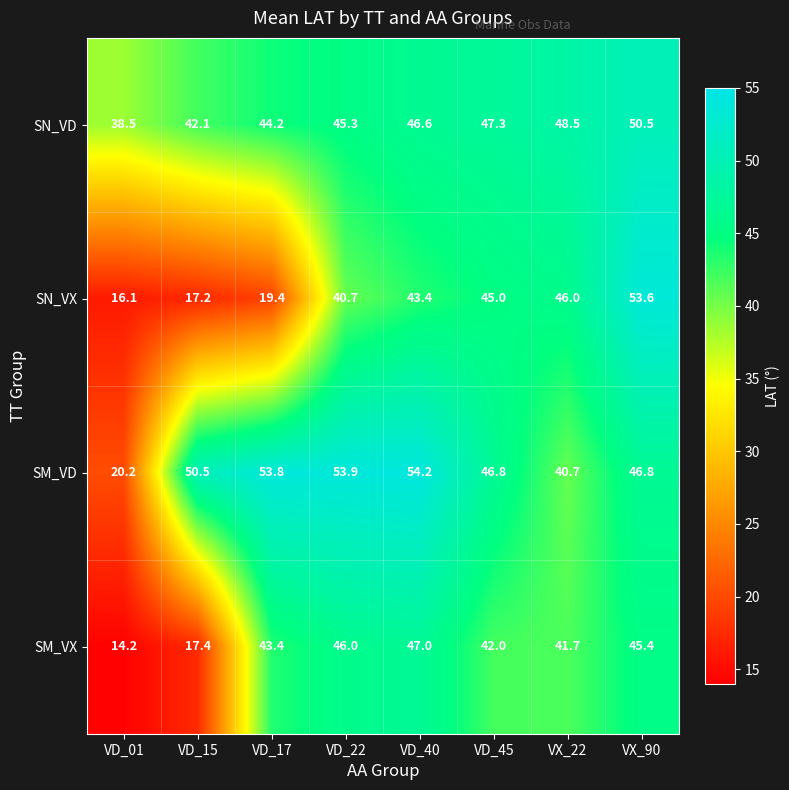

What is the difference between the SN_VD values at VD_40 and VX_22?

1.9